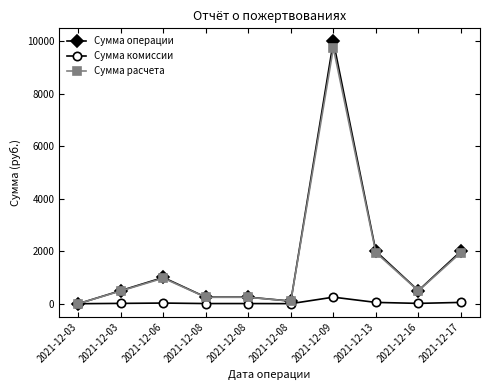

True or false: Сумма комиссии and Сумма расчета cross at least once.

False